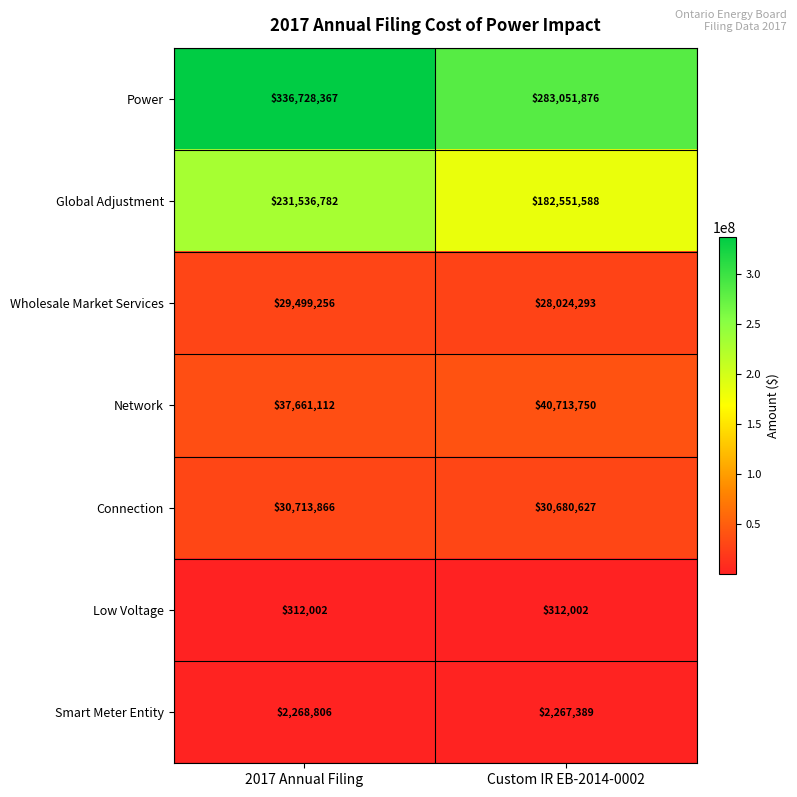

What is the sum of the Wholesale Market Services values at 2017 Annual Filing and Custom IR EB-2014-0002?

57523549